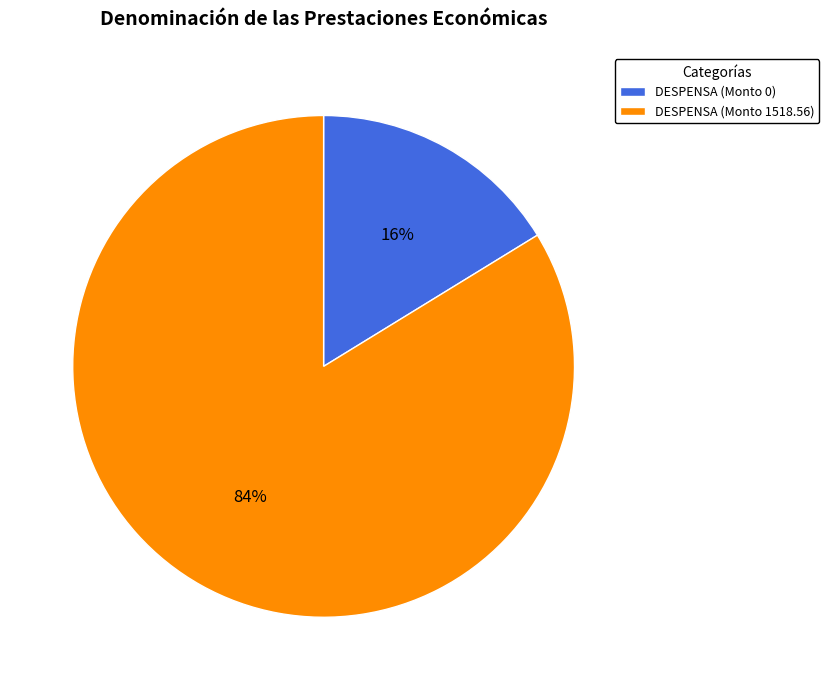

To the nearest percent, what is the average slice percentage?

50%